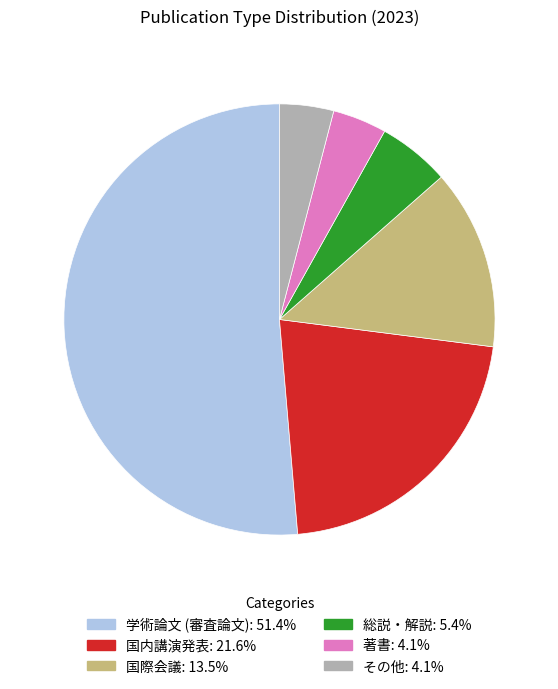

Which slice is the largest?

学術論文 (審査論文)